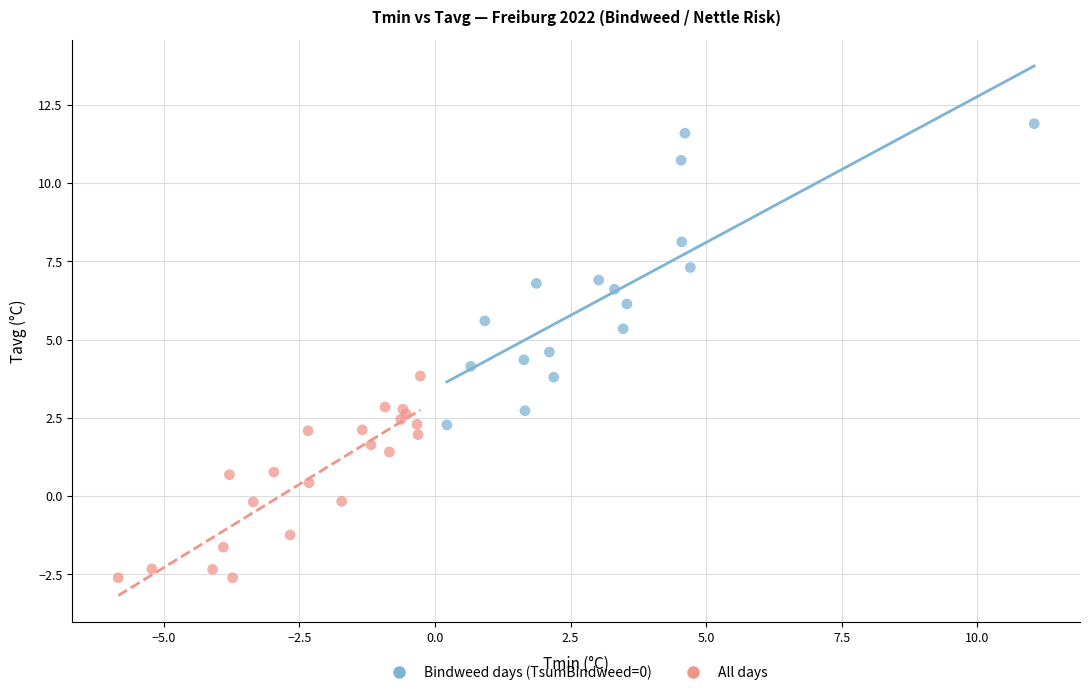

What are all the series names shown in the legend?

Bindweed days (TsumBindweed=0), All days